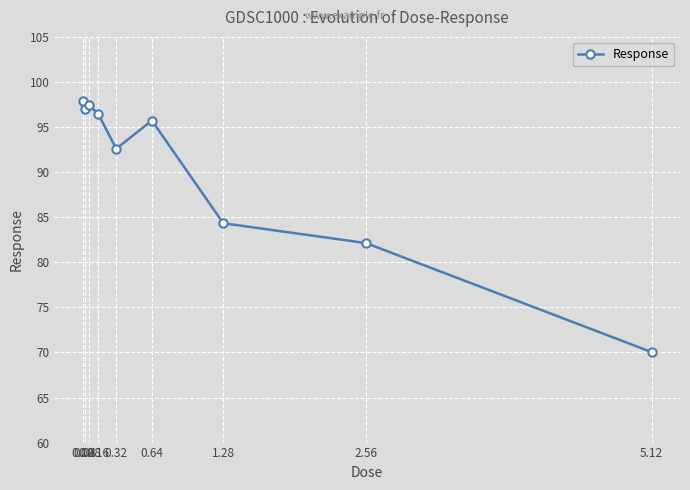

True or false: there are more than 0 points higher than both neighbors.

True